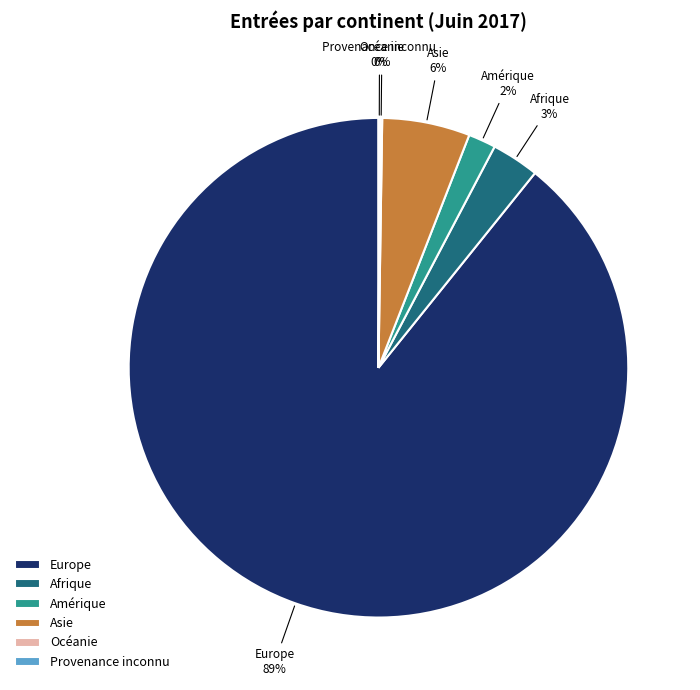

Which category has the biggest portion of the pie?

Europe